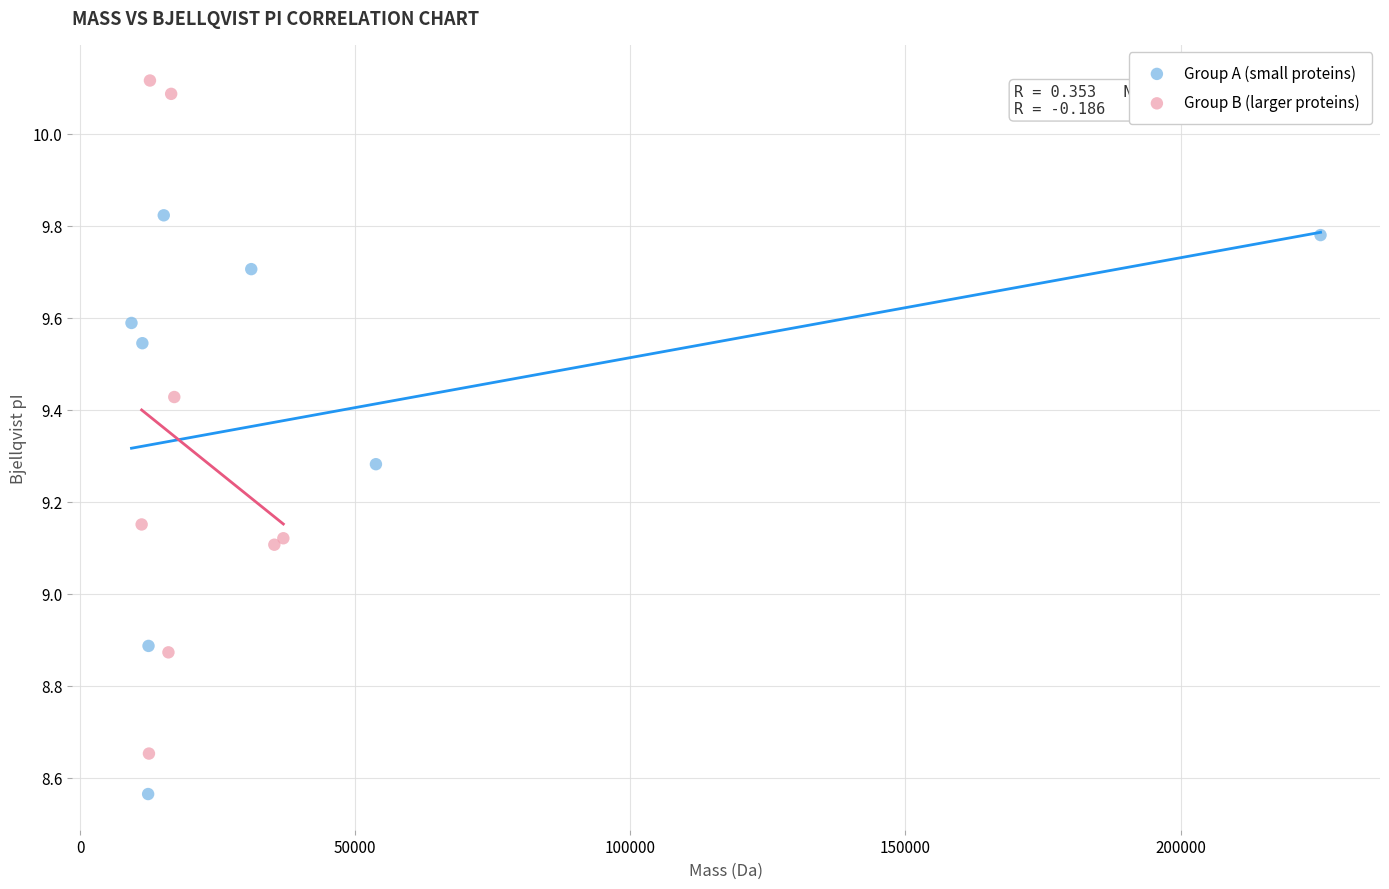

What are all the series names shown in the legend?

Group A (small proteins), Group B (larger proteins)